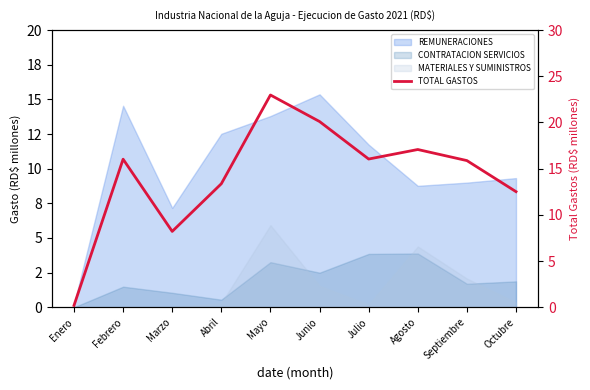

Is it true that the value at Junio is 33.9?

False